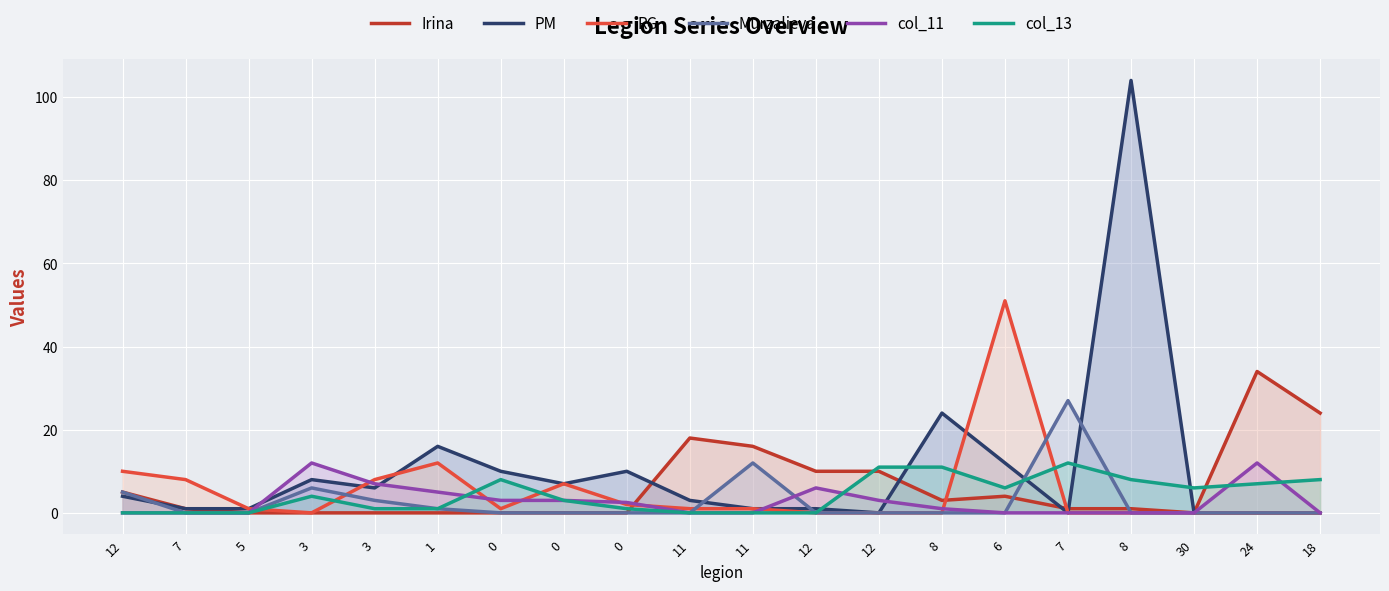

Which series changed the most between 5 and 11?

Irina